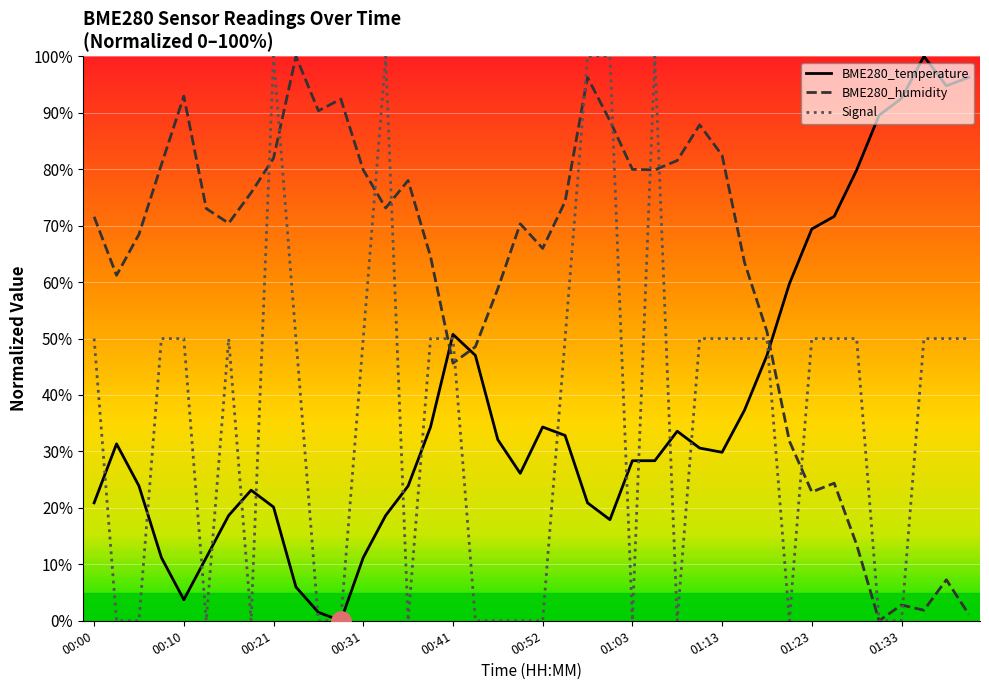

What are all the series names shown in the legend?

BME280_temperature, BME280_humidity, Signal